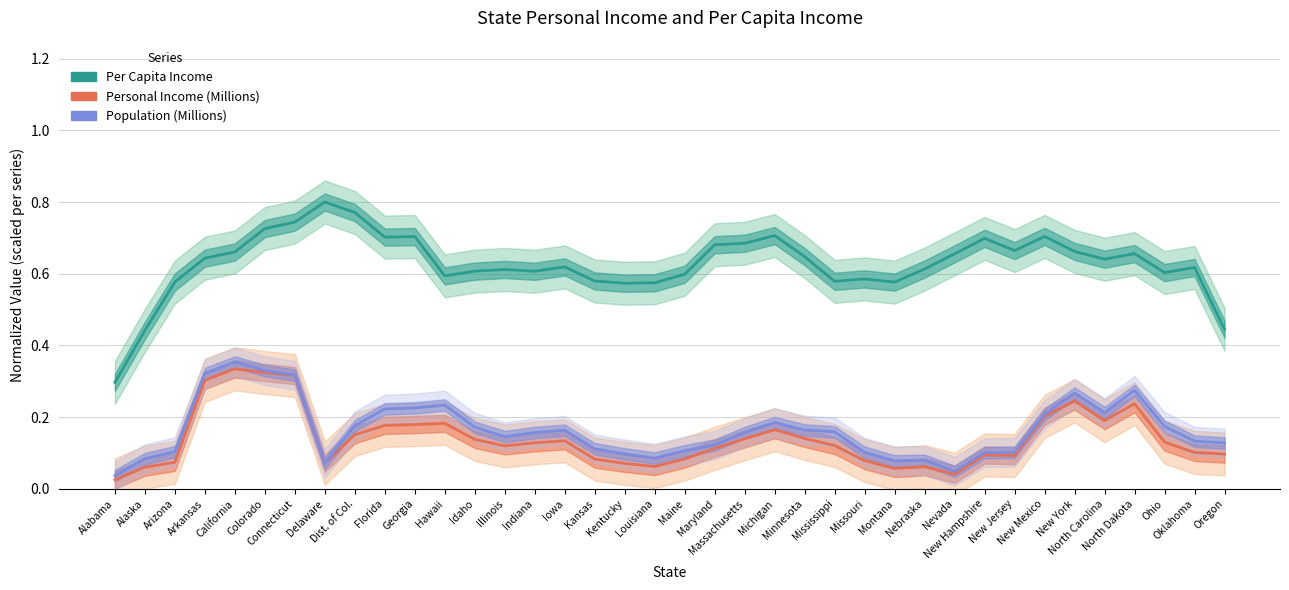

True or false: Per Capita Income and Personal Income (Millions) intersect in this chart.

False